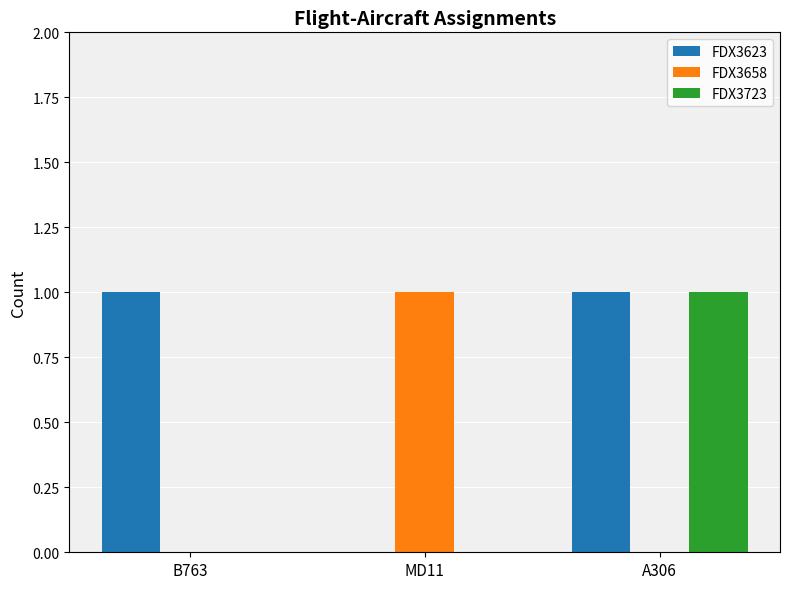

What is the total value across all series at MD11?

1